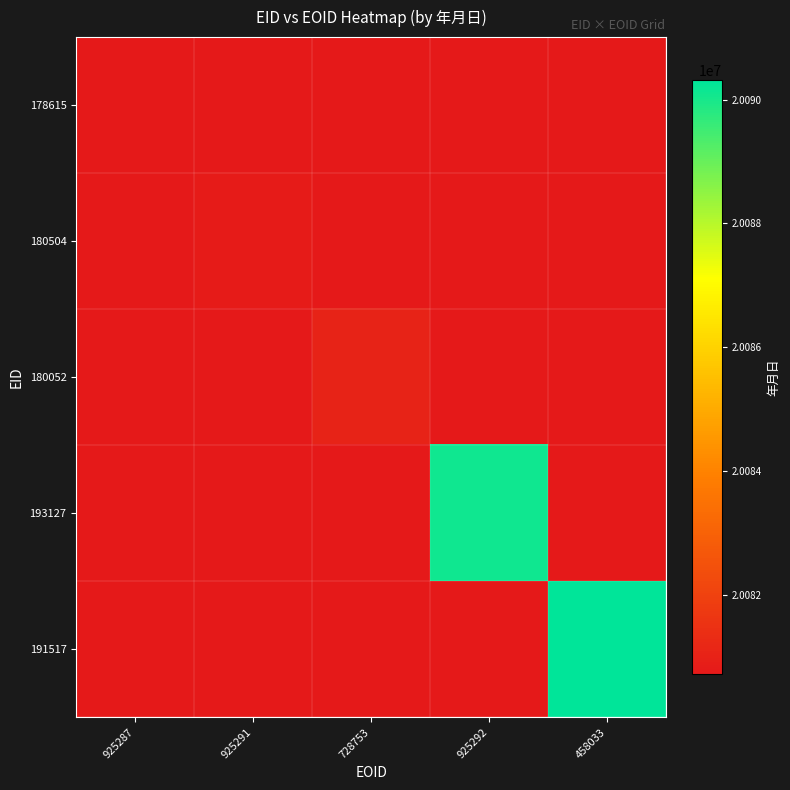

Which series has the largest total across all categories?

191517